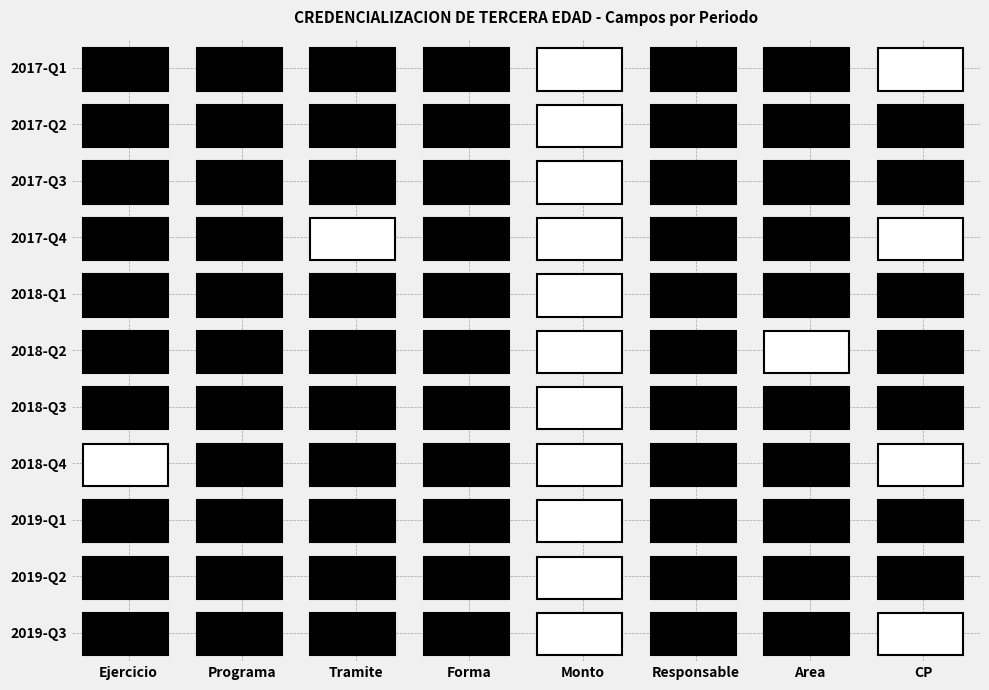

How many values in 2018-Q2 are above zero?

6